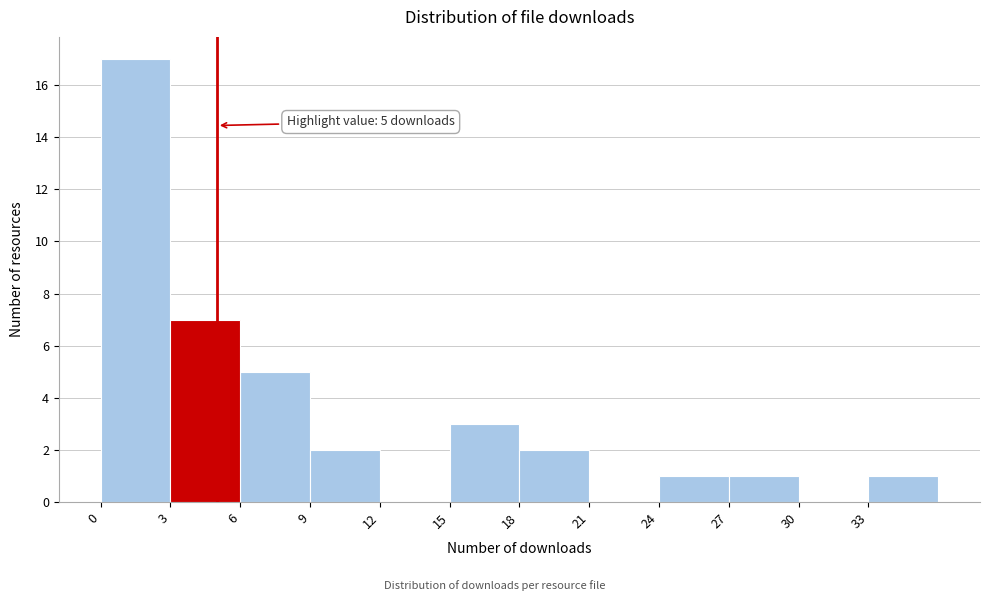

Which range on the x-axis has the tallest bar?

0 to 3